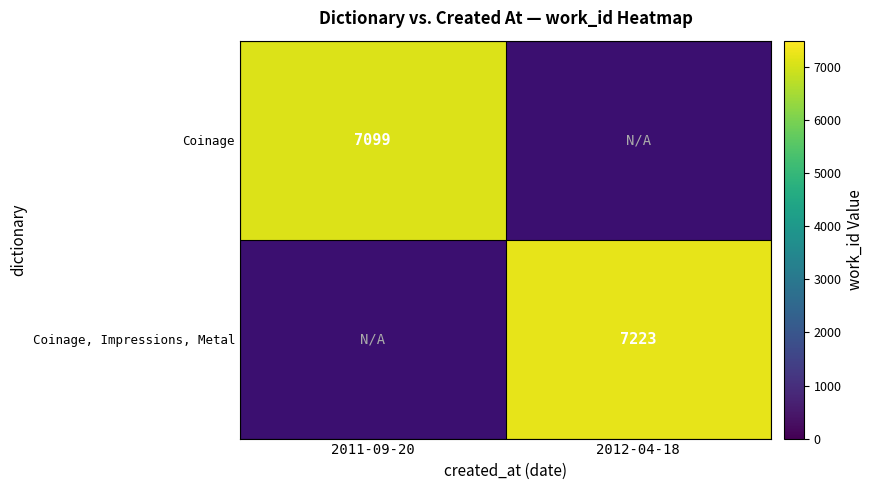

Is the value of Coinage at 2011-09-20 greater than the value of Coinage, Impressions, Metal at 2012-04-18?

No